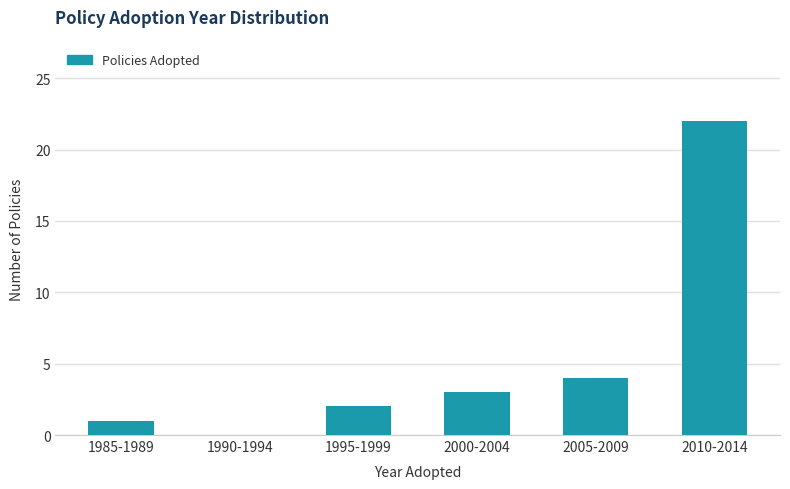

Reading left to right, transcribe all the data shown in this chart.

1985-1989=1	1990-1994=0	1995-1999=2	2000-2004=3	2005-2009=4	2010-2014=22